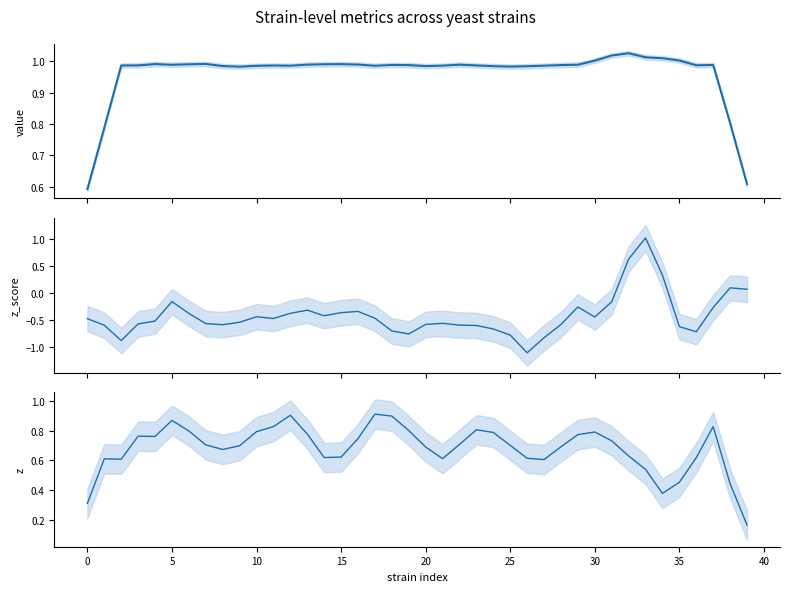

What is the value of the z_score point at the 17th from the left?

-0.3